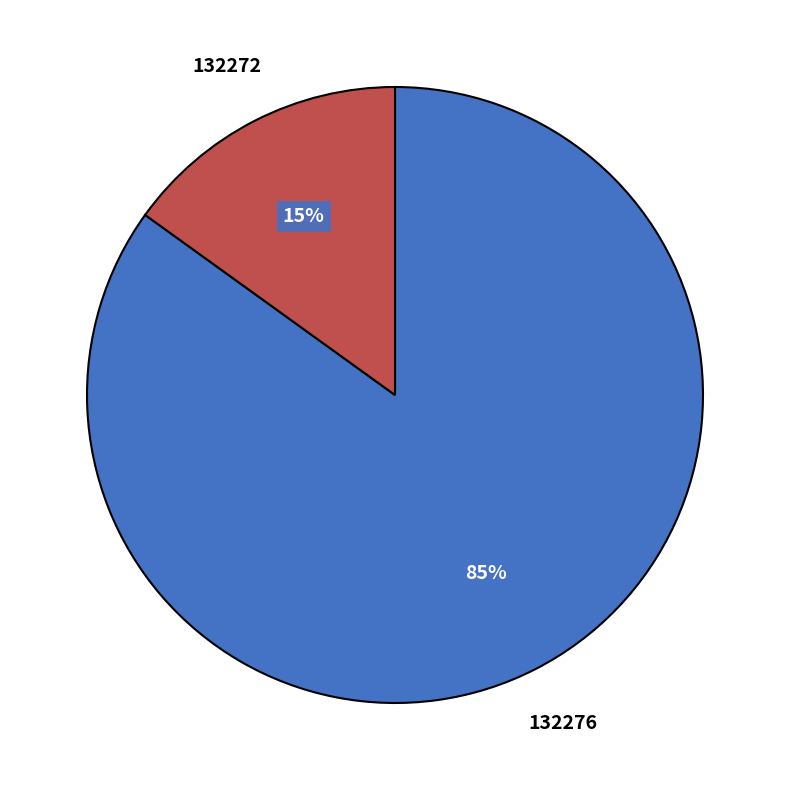

Does any single category account for the majority?

Yes